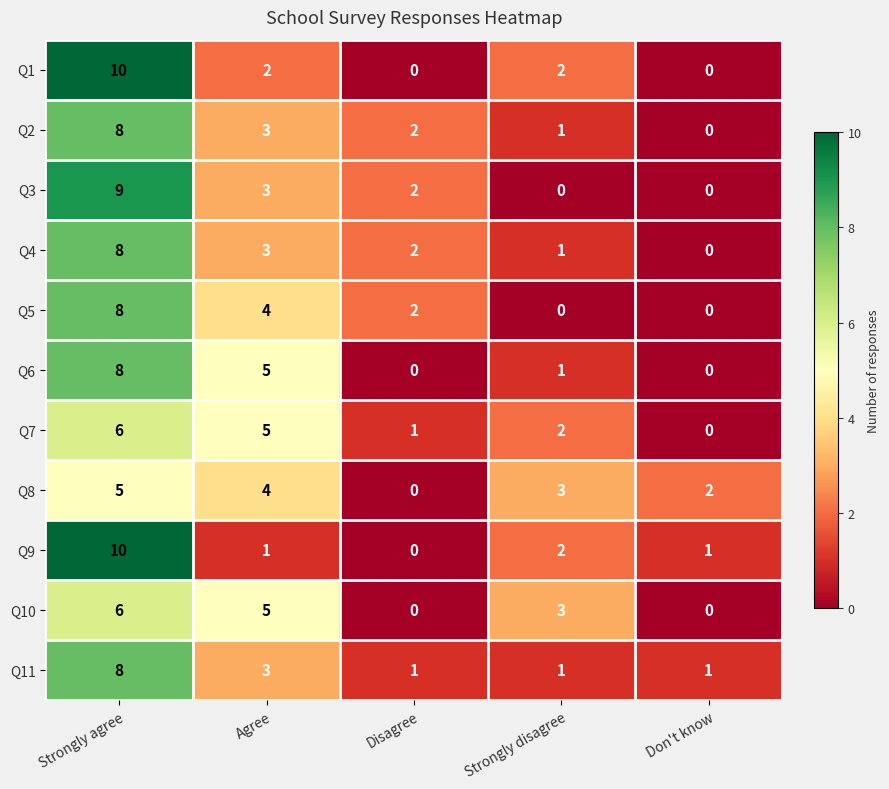

What is the total value across all series at Strongly agree?

86